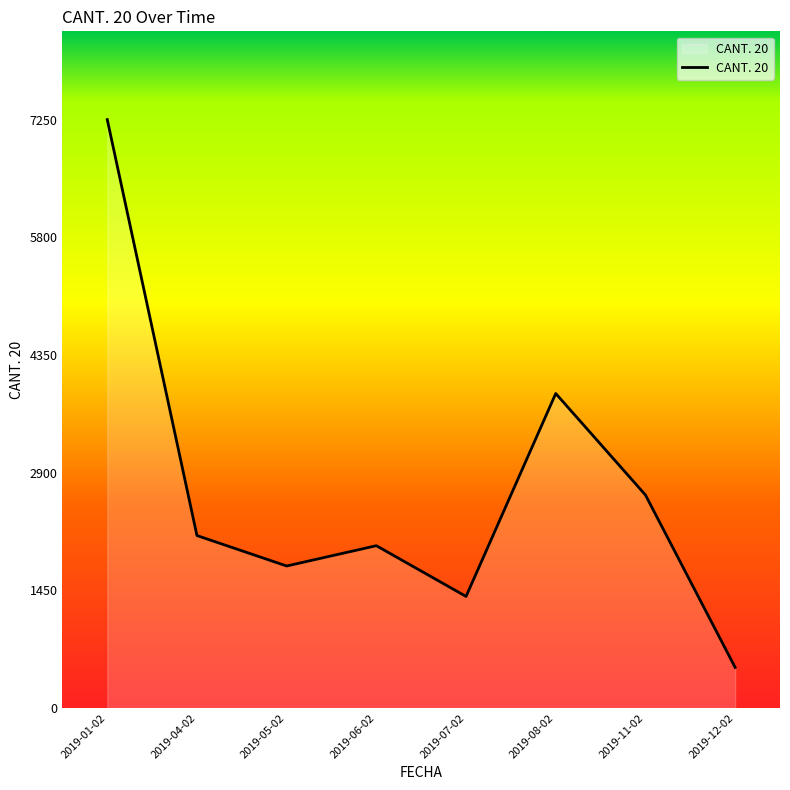

At which label does the data first exceed 2125?

2019-01-02